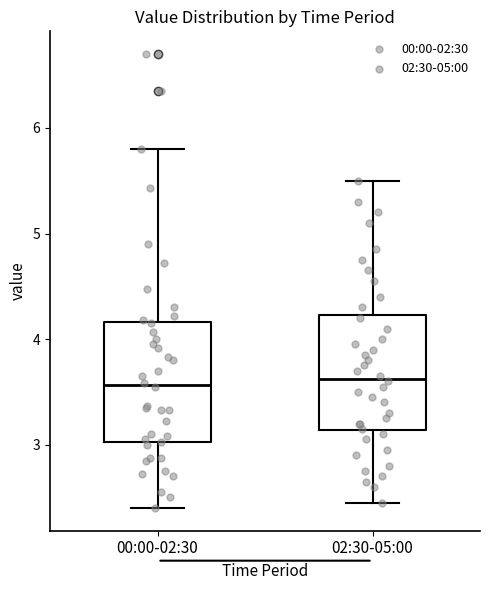

Reading left to right, transcribe this box plot: for each box, give where its median line is, the range the box spans, and where its two whiskers end, as read against the y-axis. The values are not printed on the chart, so give them approximately, as read against the axis.

00:00-02:30: median 3.6, box 3.0 to 4.2, whiskers 2.4 to 5.8
02:30-05:00: median 3.6, box 3.1 to 4.2, whiskers 2.5 to 5.5